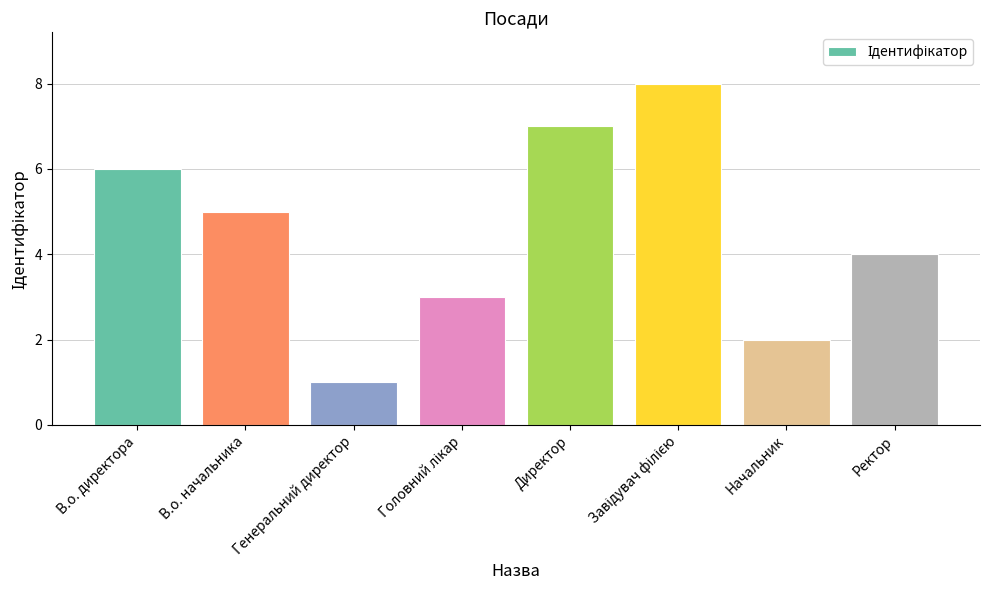

What is the difference between the values at В.о. директора and В.о. начальника?

1